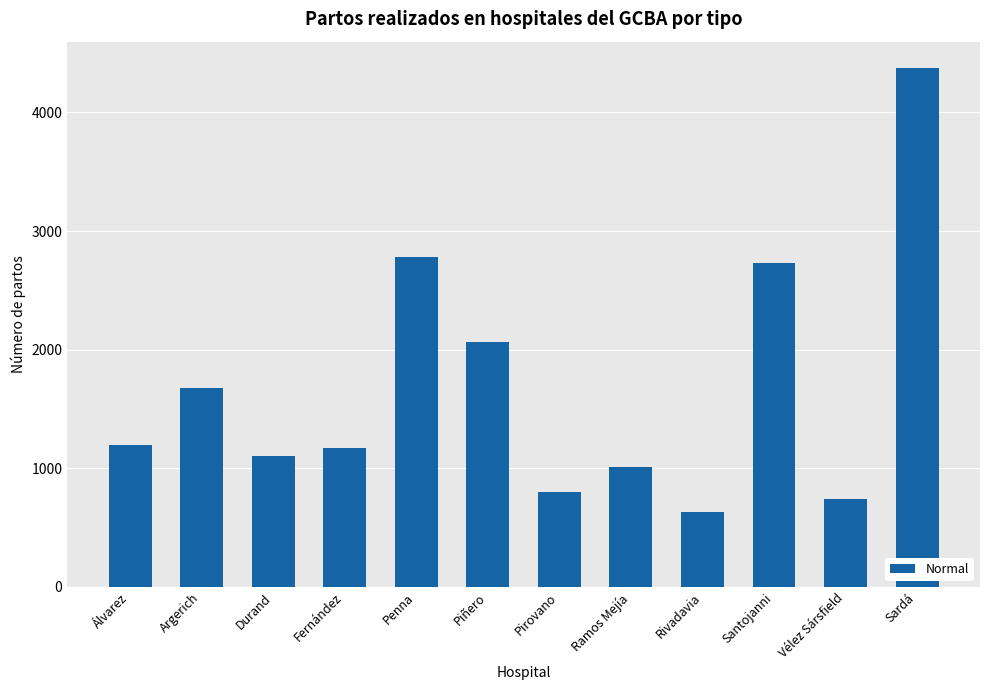

Between Vélez Sársfield and Álvarez, which is larger?

Álvarez